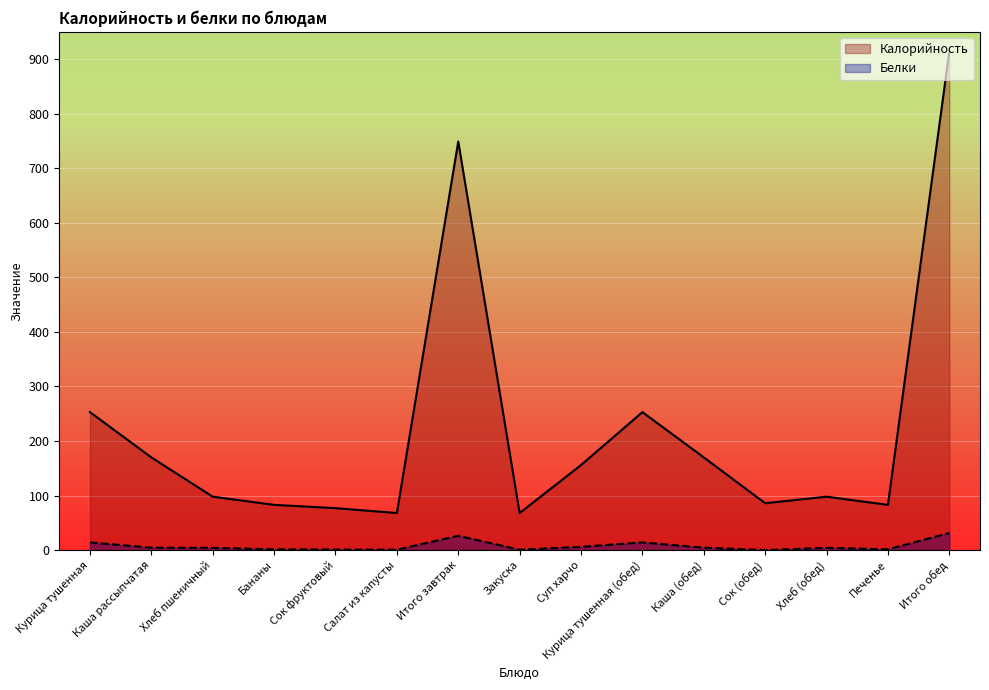

True or false: Калорийность has a value of 253.0 at Курица тушенная (обед).

True